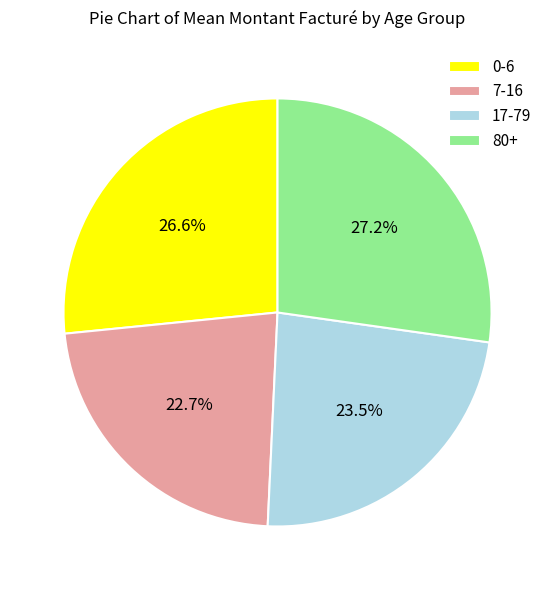

To the nearest percent, what is the combined percentage of 7-16 and 80+?

50%